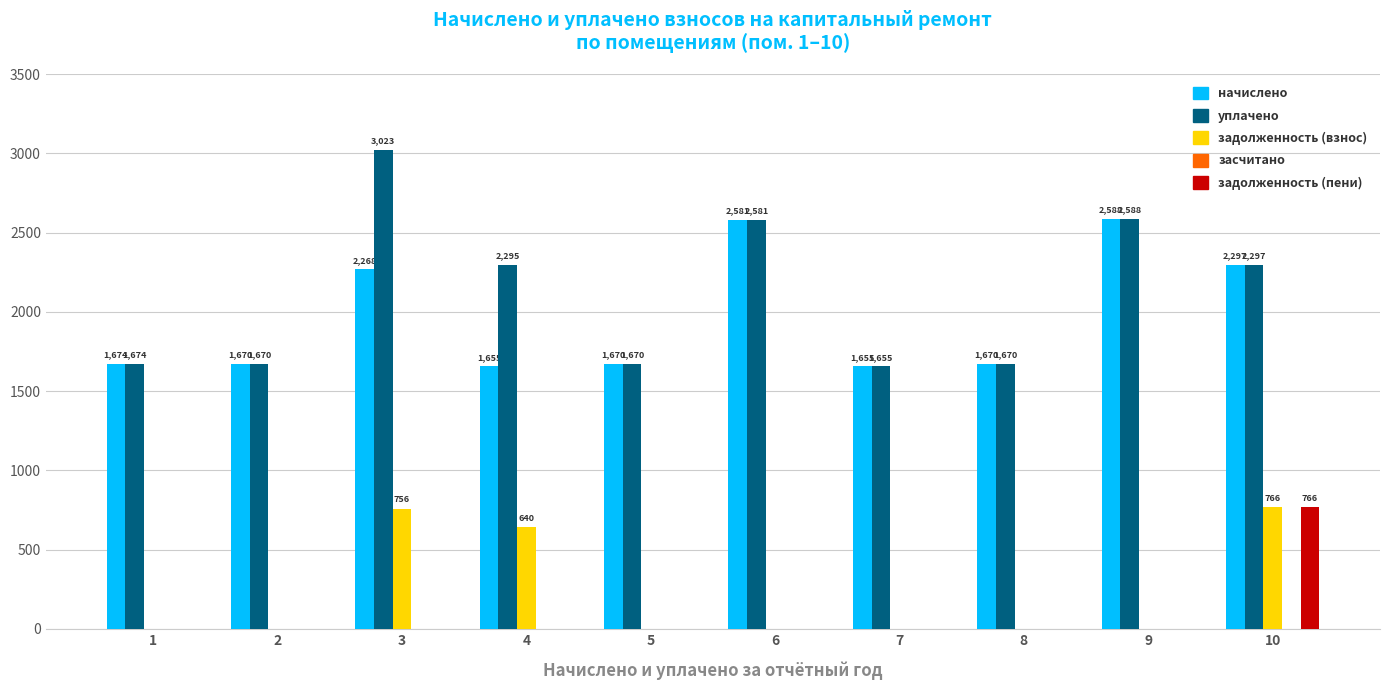

Is the value of задолженность (пени) at 5 greater than the value of начислено at 4?

No